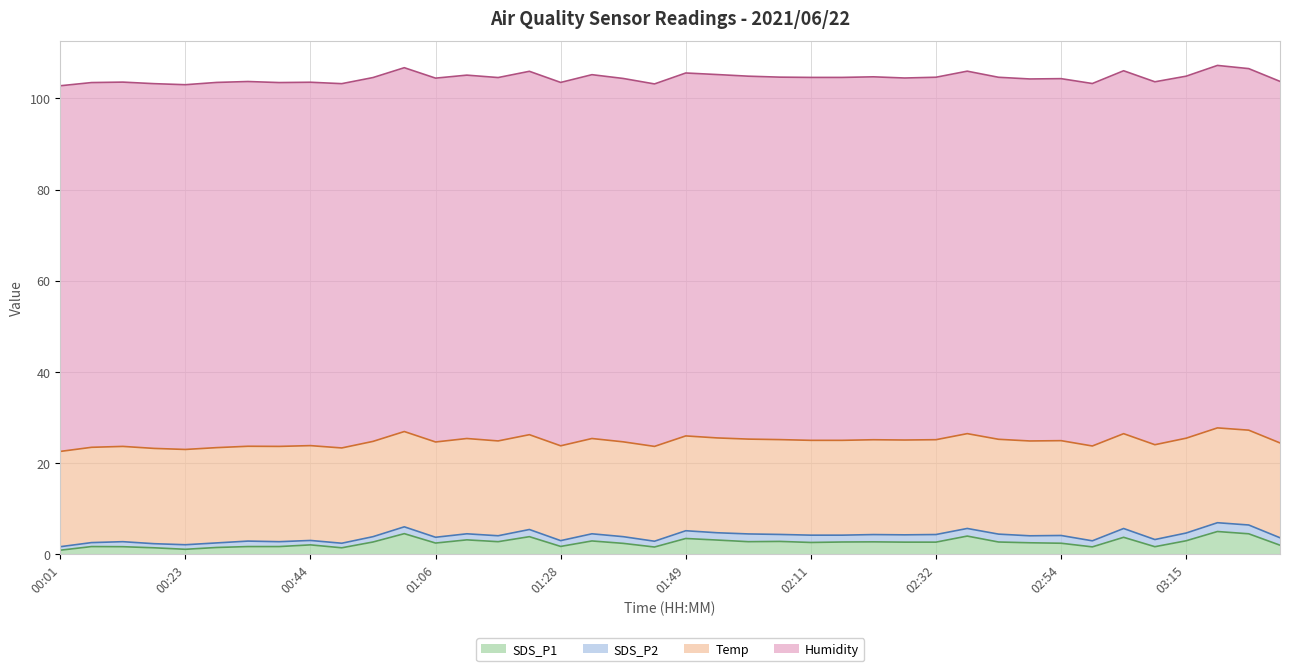

What is the difference between the maximum and second lowest values in the Temp series?

0.1